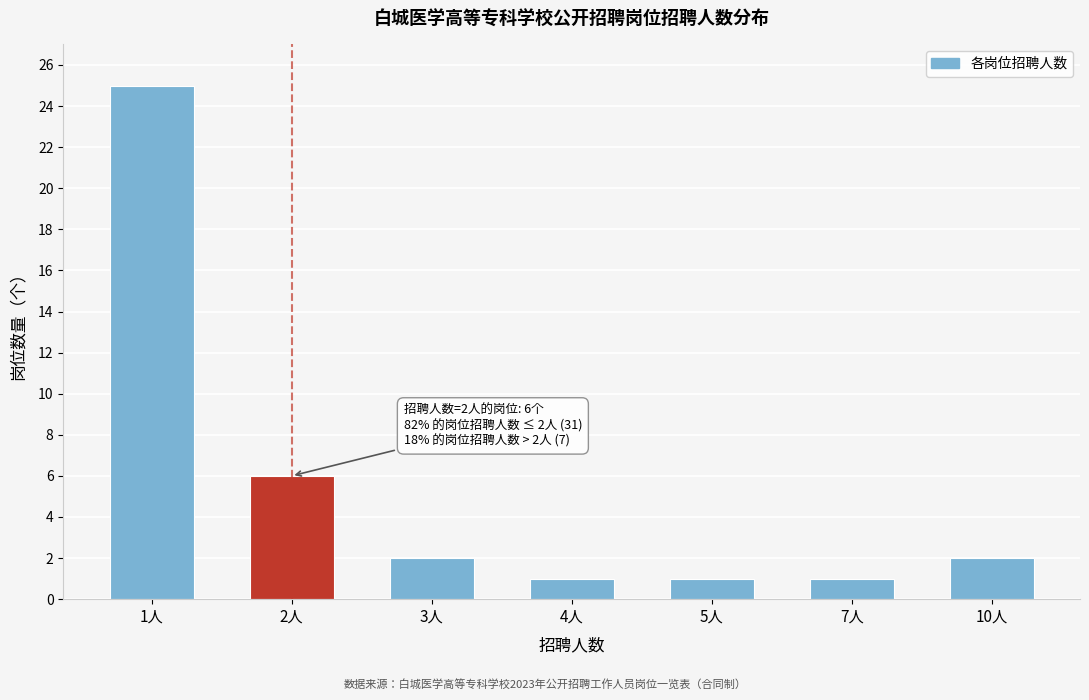

Reading left to right, transcribe all the data shown in this chart.

1人=25	2人=6	3人=2	4人=1	5人=1	7人=1	10人=2